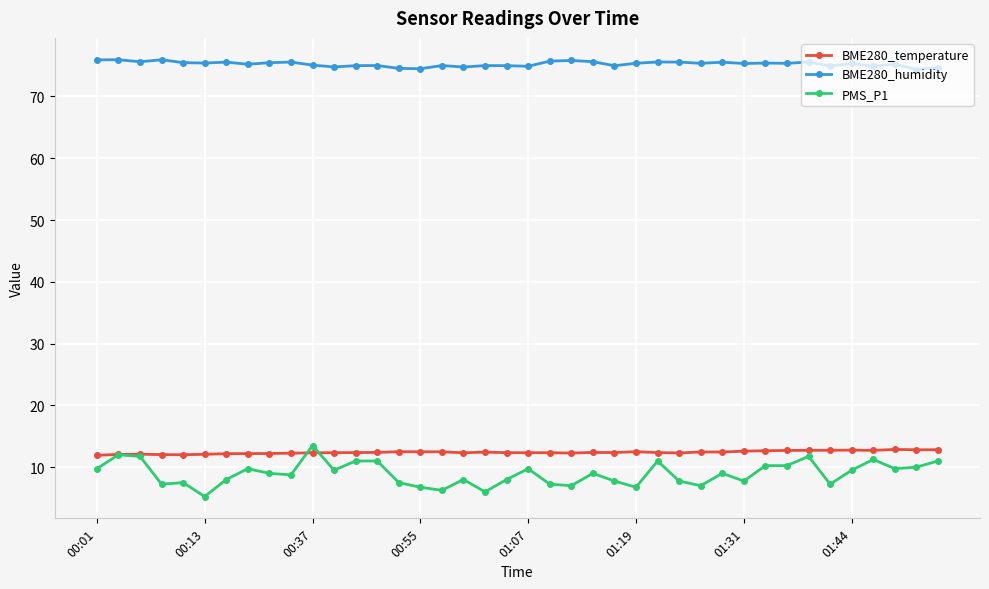

What is the maximum value for PMS_P1?

13.5